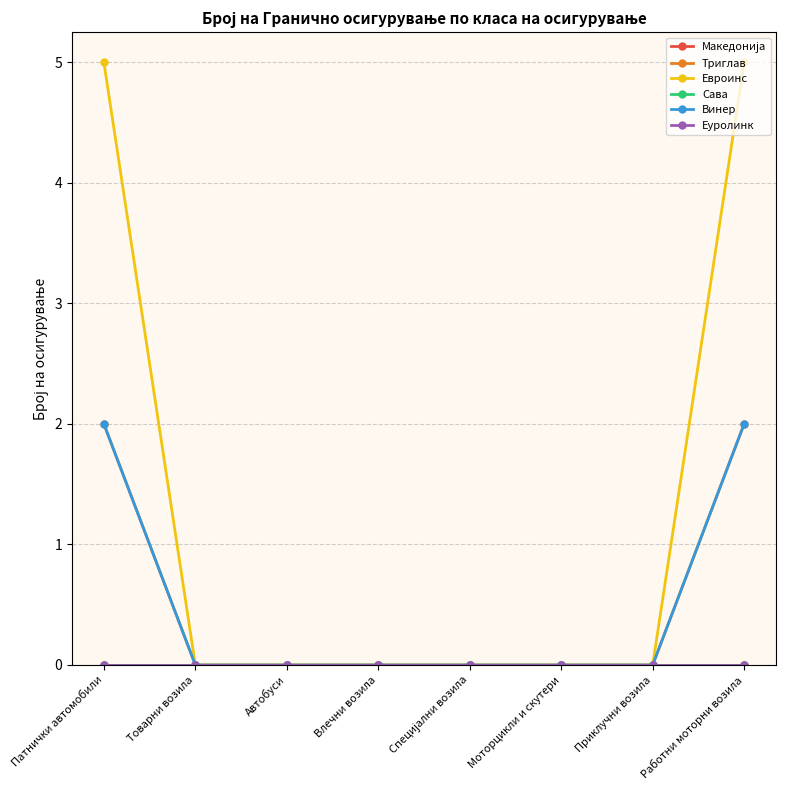

Reading left to right, extract all data points from this chart.

Македонија: 0	0	0	0	0	0	0	0
Триглав: 2	0	0	0	0	0	0	2
Евроинс: 5	0	0	0	0	0	0	5
Сава: 0	0	0	0	0	0	0	0
Винер: 2	0	0	0	0	0	0	2
Еуролинк: 0	0	0	0	0	0	0	0